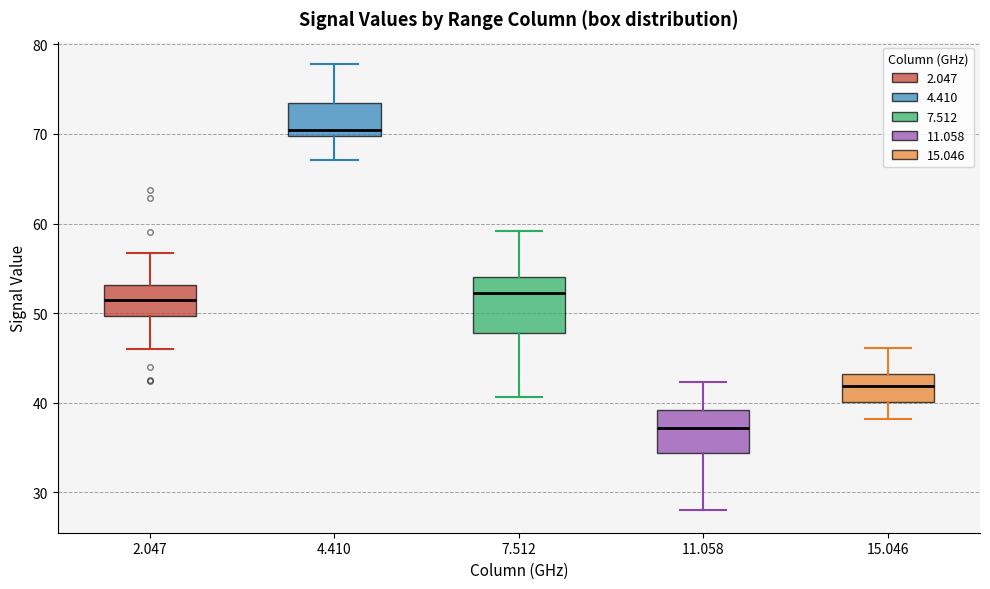

Which box is the tallest, from its lower edge to its upper edge?

7.512